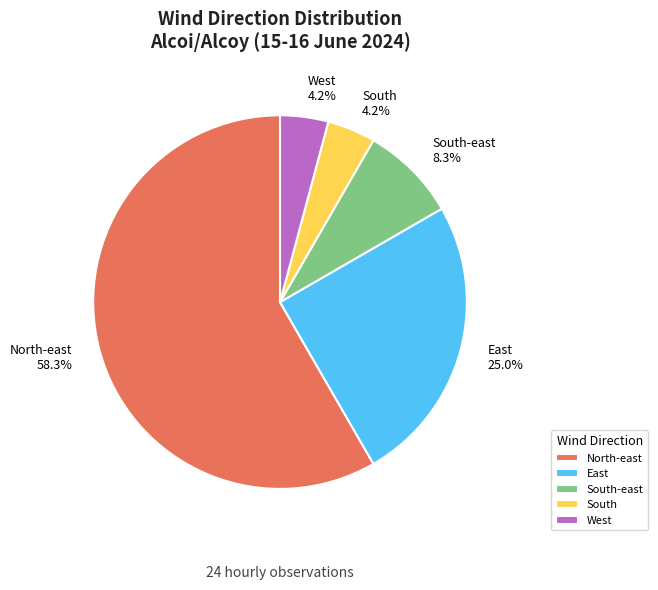

Which slice is the largest?

North-east